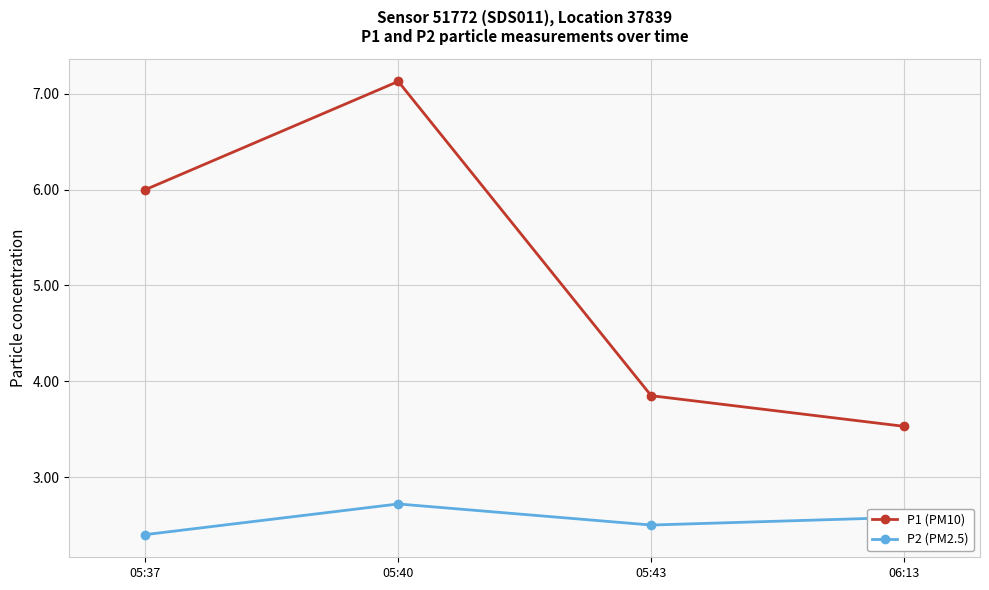

What value does the P1 (PM10) series have at 06:13?

3.5